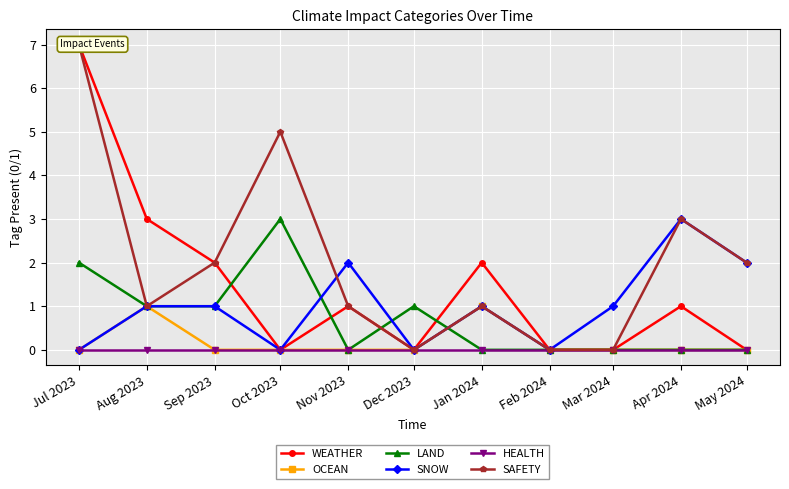

Is this an area chart (filled region under the line)?

No